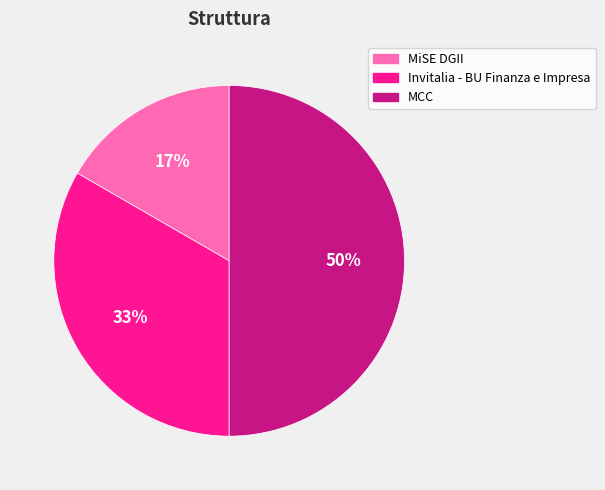

To the nearest percent, what is the combined percentage of MCC and MiSE DGII?

67%